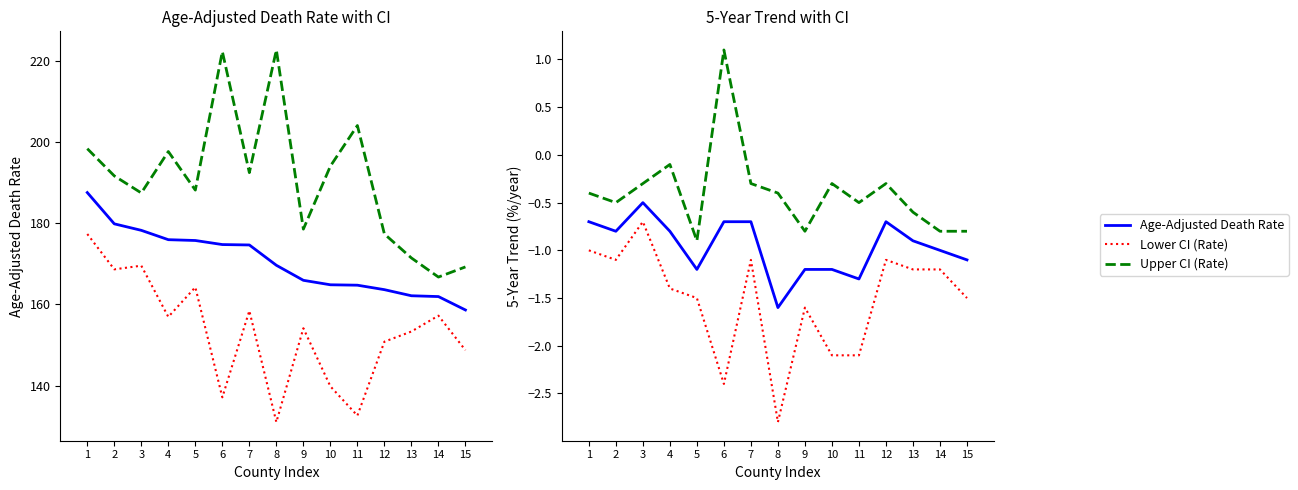

True or false: Age-Adjusted Death Rate has more than 2 interior local peaks.

False